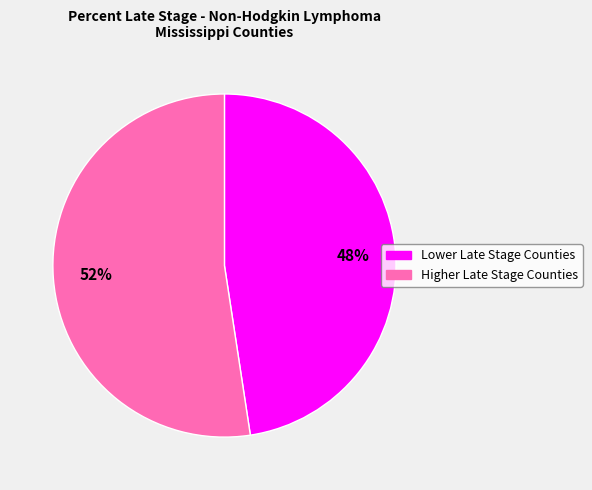

How many segments does this pie chart have?

2